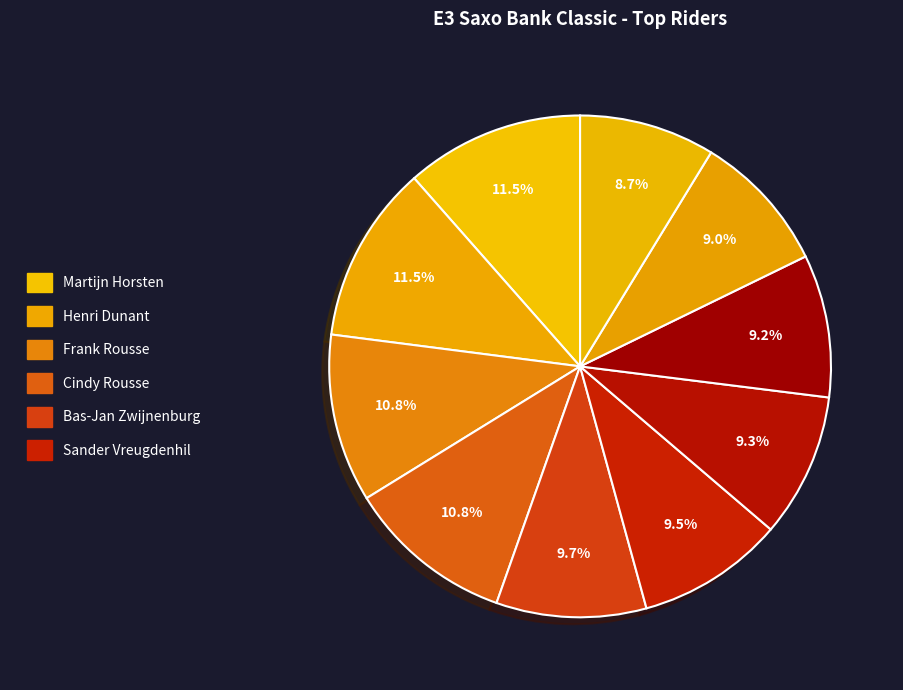

How many slices are in this pie chart?

10